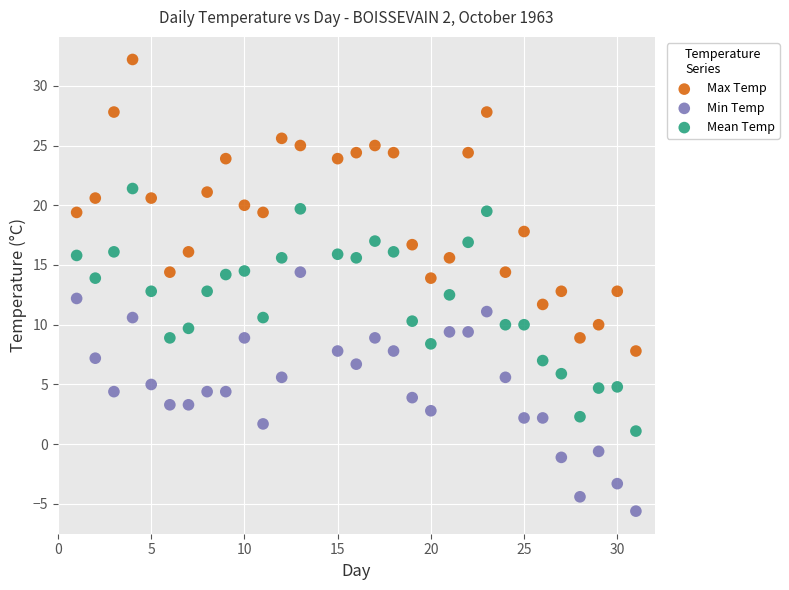

Which series has the widest spread of Y values?

Max Temp